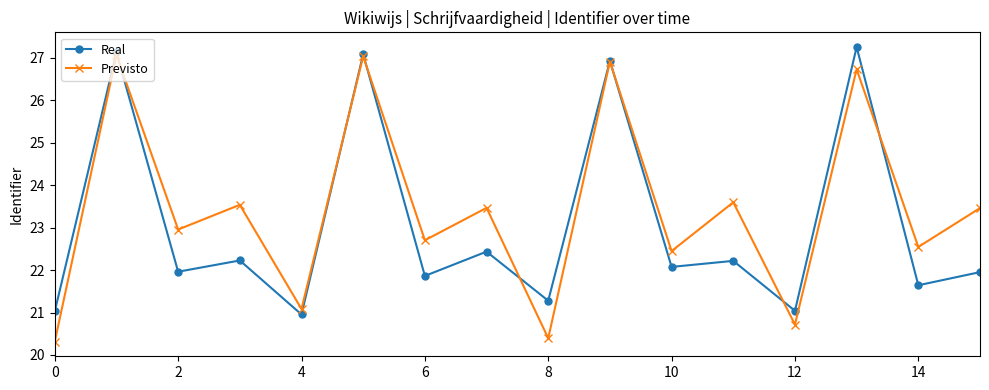

Which series has the widest spread of values?

Previsto